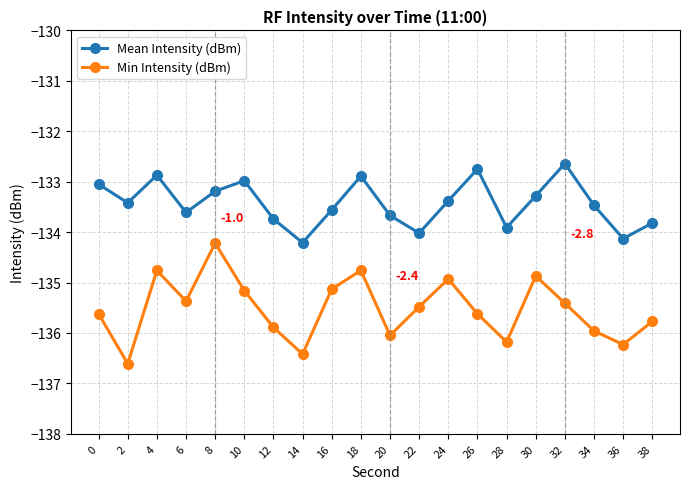

Which series changed the most between 20 and 24?

Min Intensity (dBm)